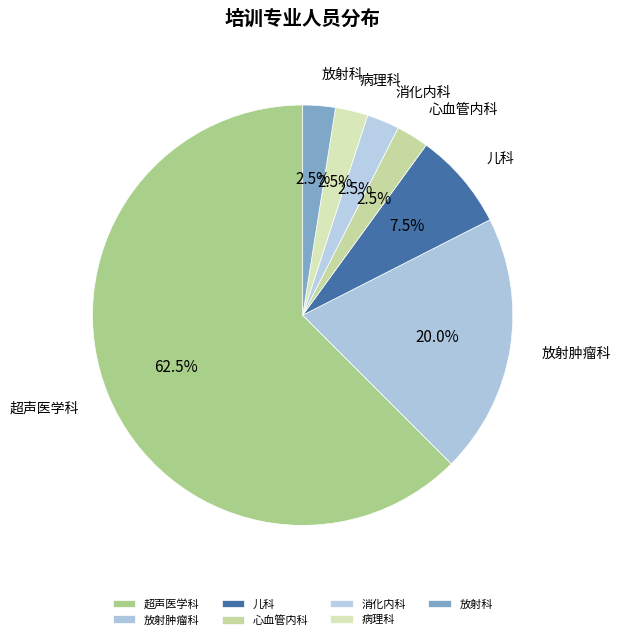

How many segments does this pie chart have?

7